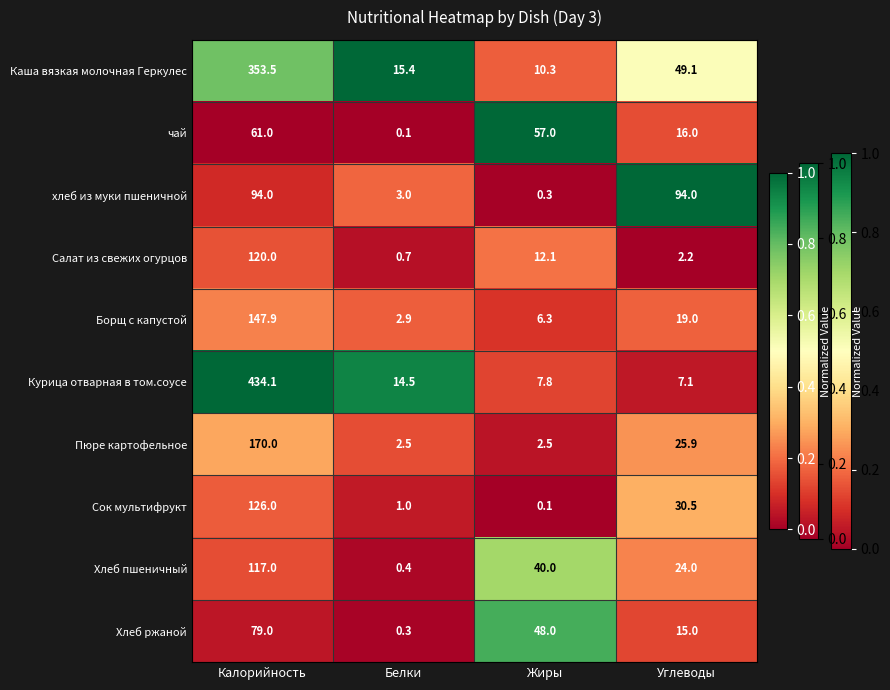

List the series in order of their peak value, lowest first.

чай, Хлеб ржаной, хлеб из муки пшеничной, Хлеб пшеничный, Салат из свежих огурцов, Сок мультифрукт, Борщ с капустой, Пюре картофельное, Каша вязкая молочная Геркулес, Курица отварная в том.соусе